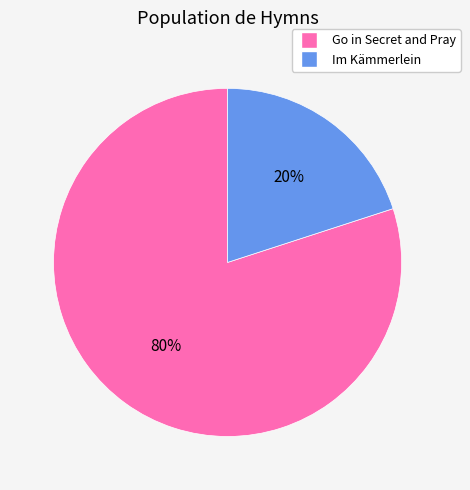

Is there a majority slice in this chart?

Yes